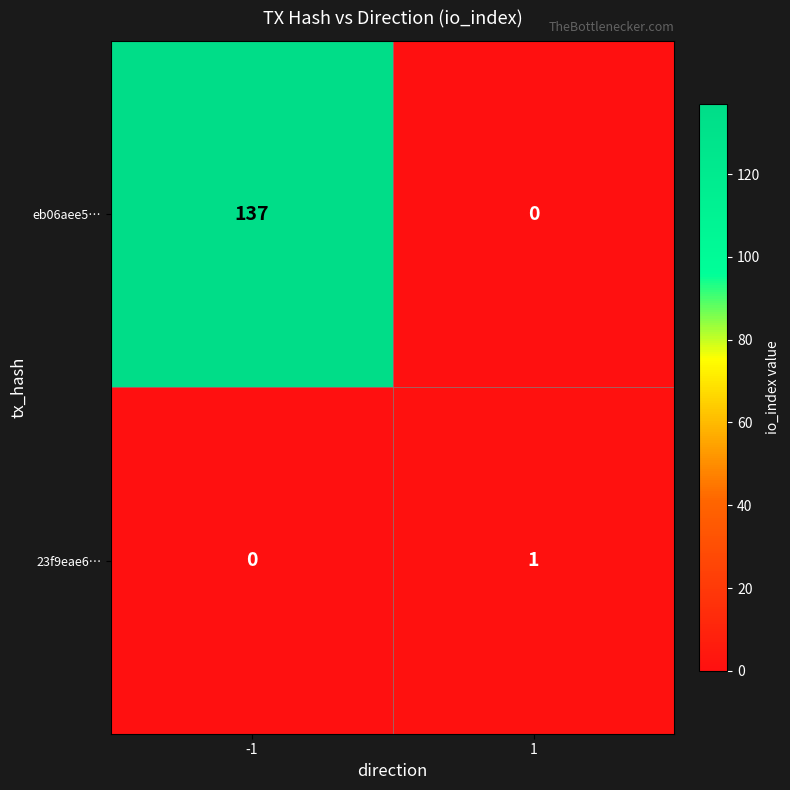

List the labels in order of eb06aee5… value, largest first.

-1, 1